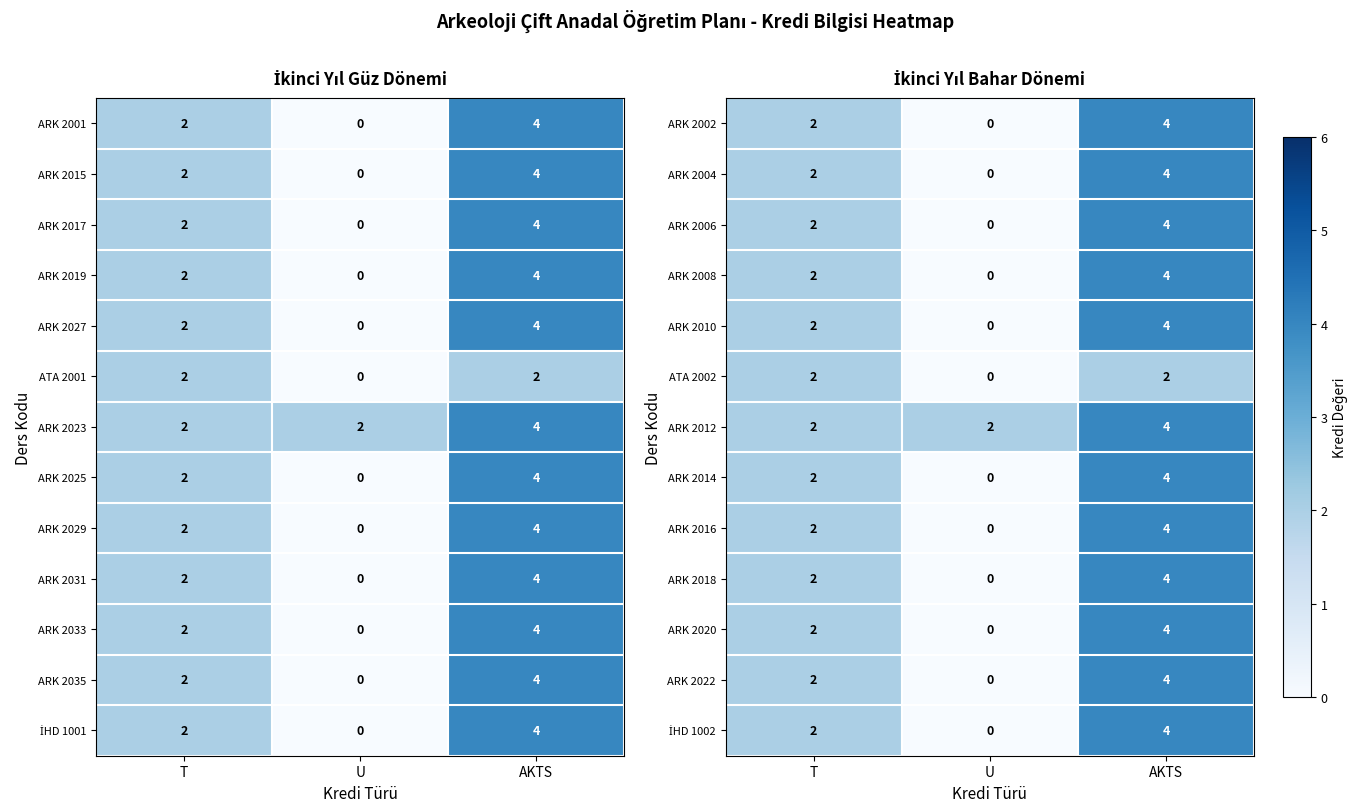

Count the ARK 2014 values in the range 0 to 4.

3